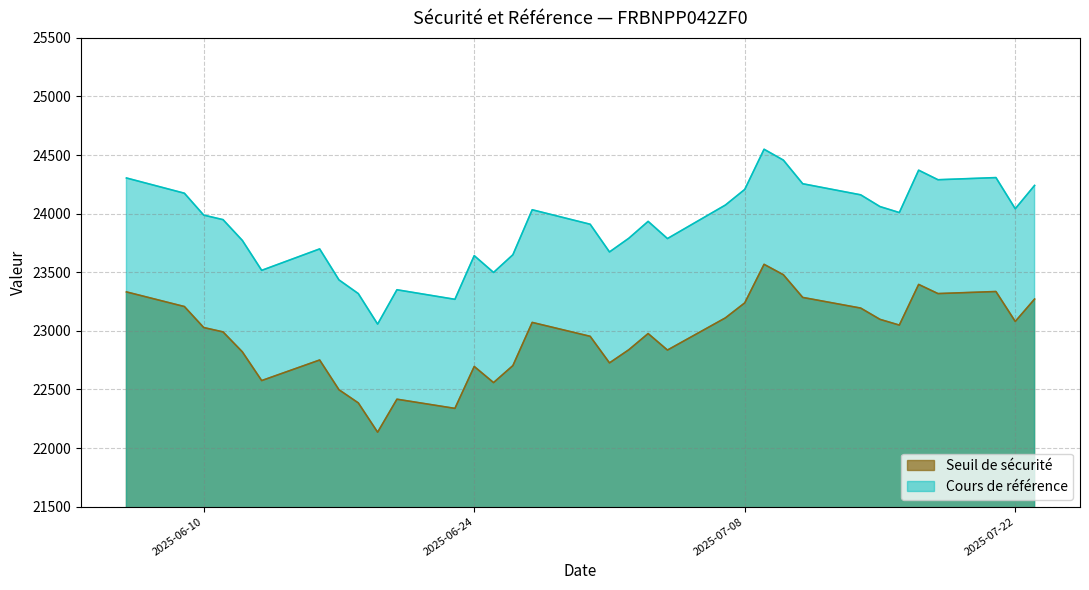

Which label corresponds to the smallest value in the chart?

2025-06-19